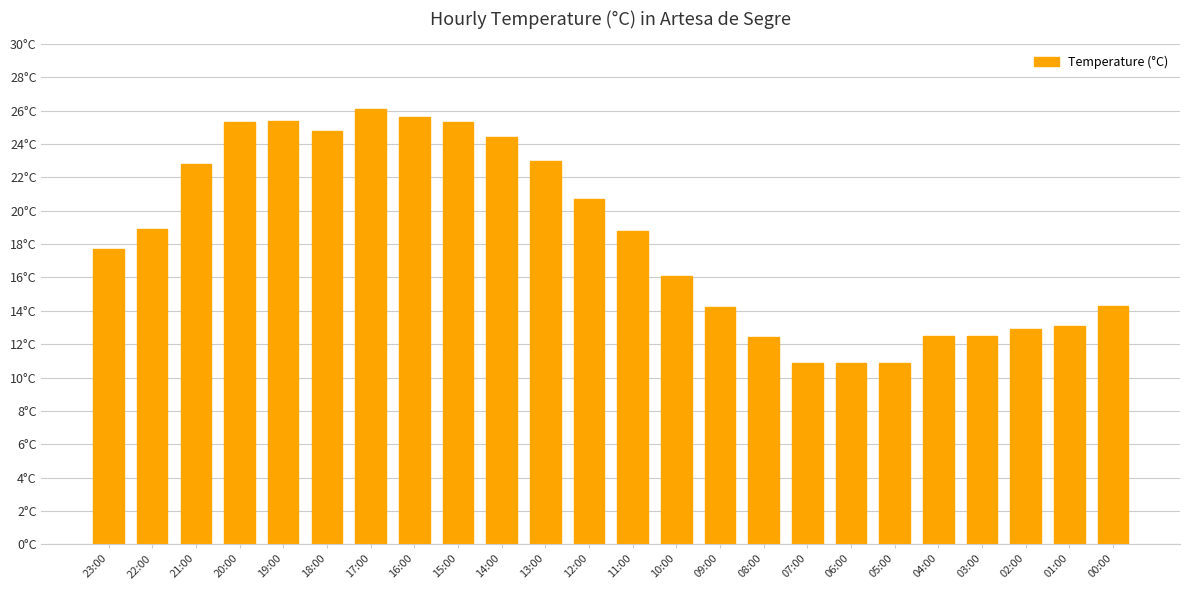

At which category does the chart reach its peak across all series?

17:00